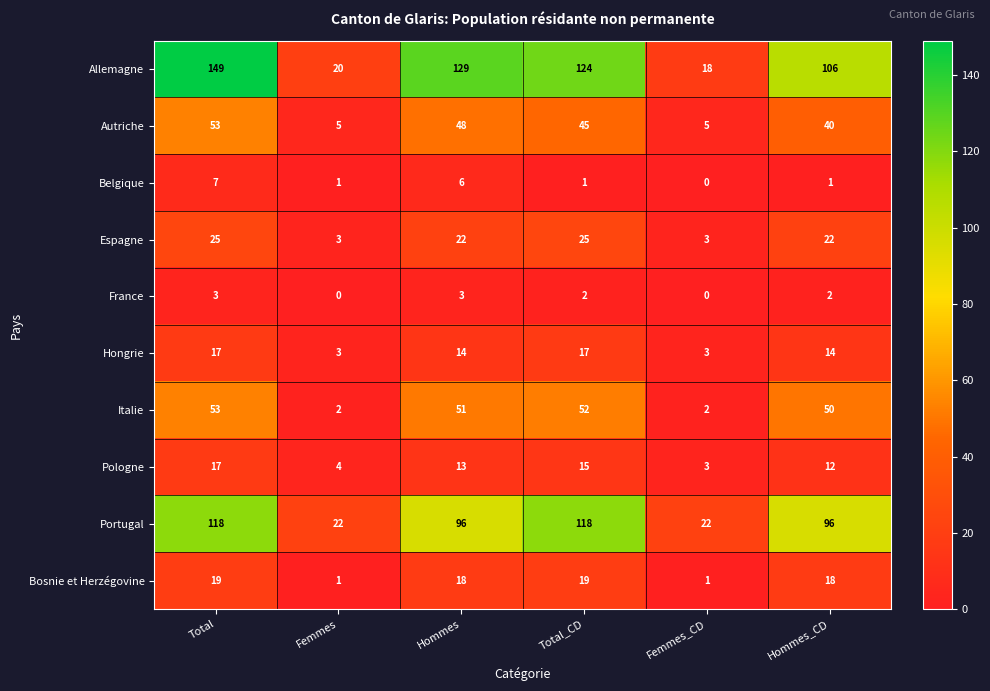

True or false: Pologne has a value of 13 at Hommes.

True